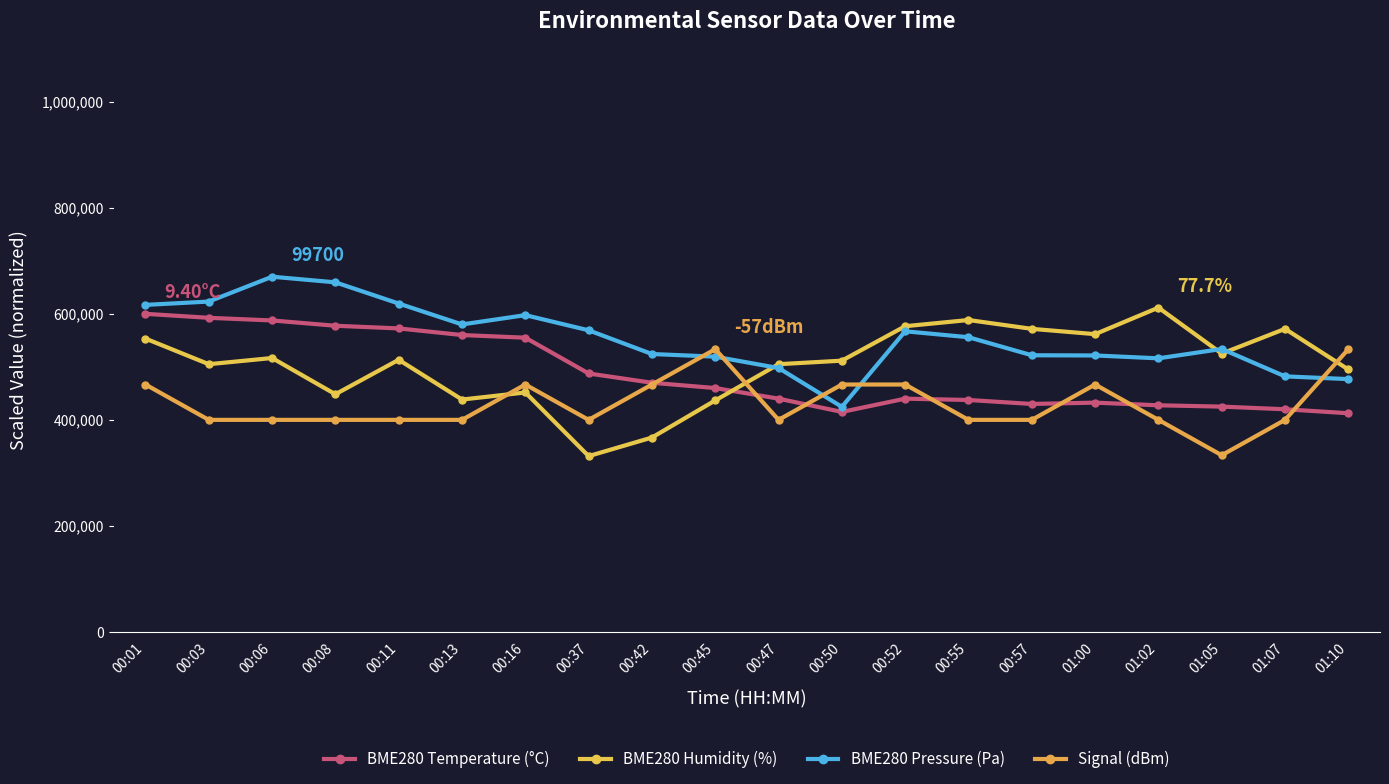

How many lines are shown in the chart?

4